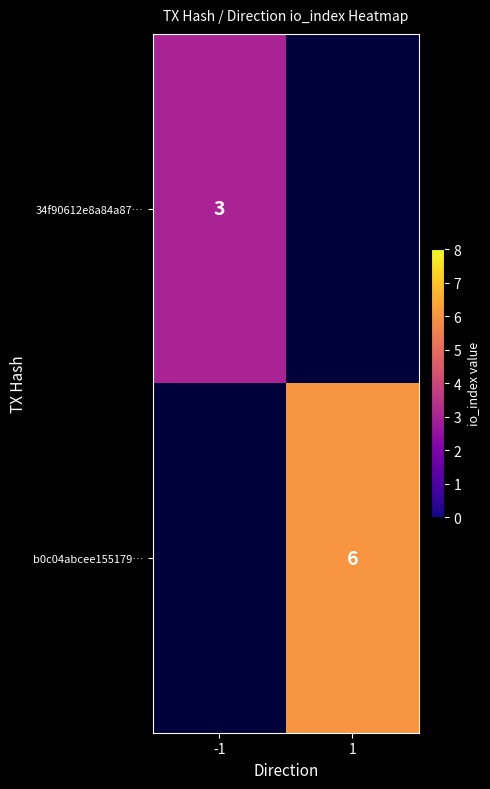

The 34f90612e8a84a87… series shows 5 at -1. True or false?

False